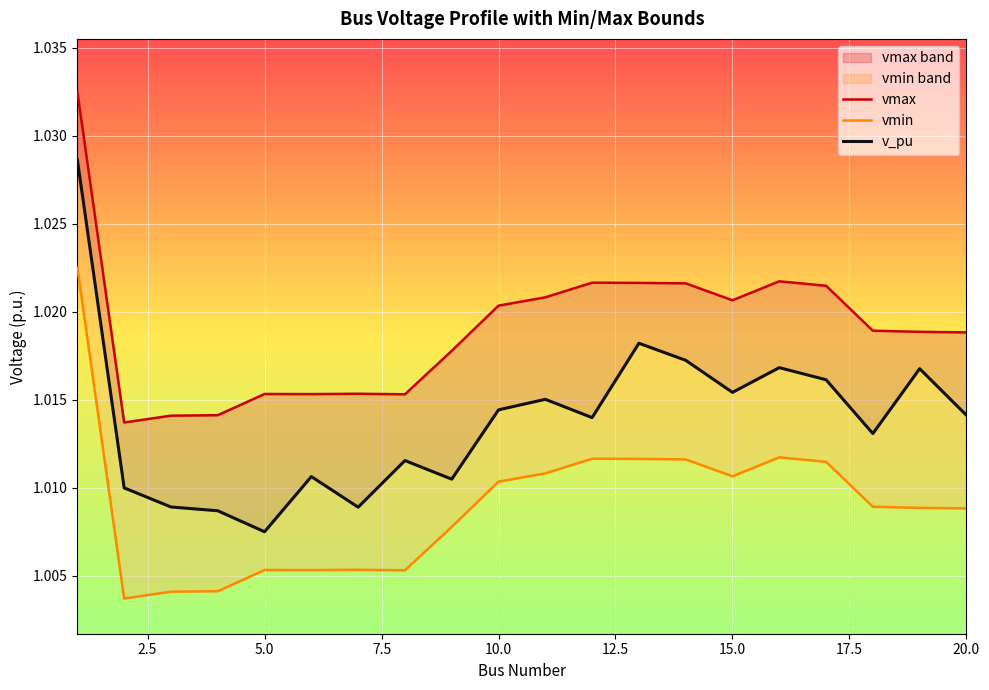

What are all the series names shown in the legend?

vmax, vmin, v_pu